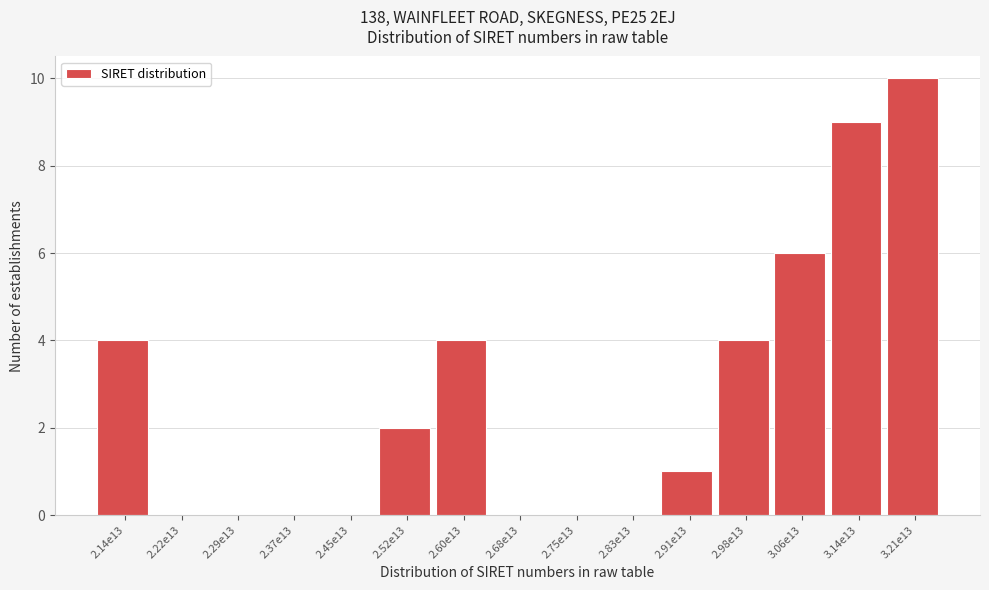

Reading left to right, transcribe all the data shown in this chart.

2.14e13=4	2.22e13=0	2.29e13=0	2.37e13=0	2.45e13=0	2.52e13=2	2.60e13=4	2.68e13=0	2.75e13=0	2.83e13=0	2.91e13=1	2.98e13=4	3.06e13=6	3.14e13=9	3.21e13=10